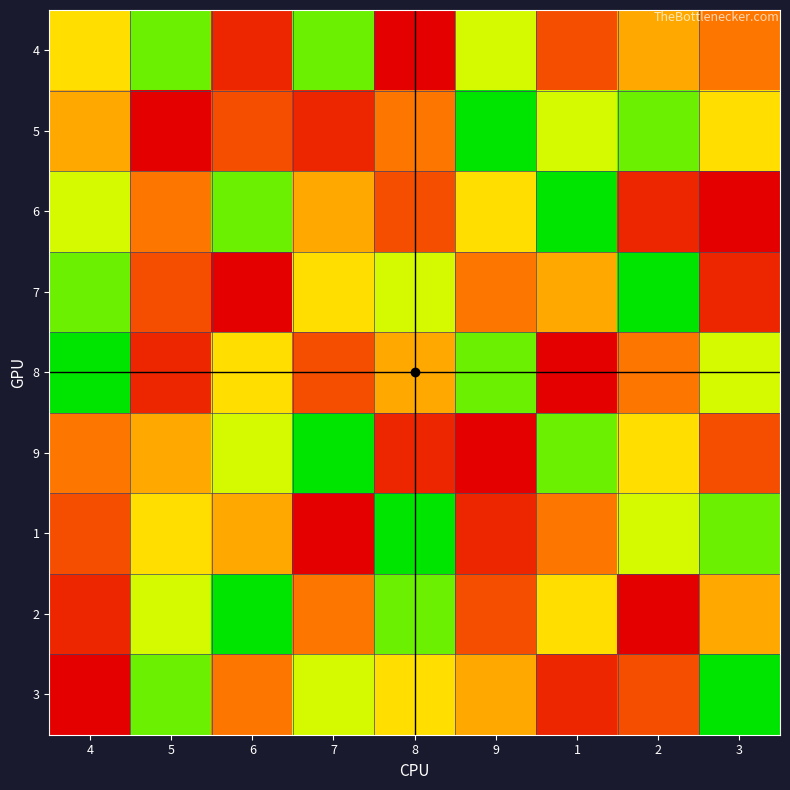

Reading left to right, what are all the values shown in this chart?

4: 4=4	5=2	6=8	7=2	8=9	9=3	1=7	2=5	3=6
5: 4=5	5=9	6=7	7=8	8=6	9=1	1=3	2=2	3=4
6: 4=3	5=6	6=2	7=5	8=7	9=4	1=1	2=8	3=9
7: 4=2	5=7	6=9	7=4	8=3	9=6	1=5	2=1	3=8
8: 4=1	5=8	6=4	7=7	8=5	9=2	1=9	2=6	3=3
9: 4=6	5=5	6=3	7=1	8=8	9=9	1=2	2=4	3=7
1: 4=7	5=4	6=5	7=9	8=1	9=8	1=6	2=3	3=2
2: 4=8	5=3	6=1	7=6	8=2	9=7	1=4	2=9	3=5
3: 4=9	5=2	6=6	7=3	8=4	9=5	1=8	2=7	3=1